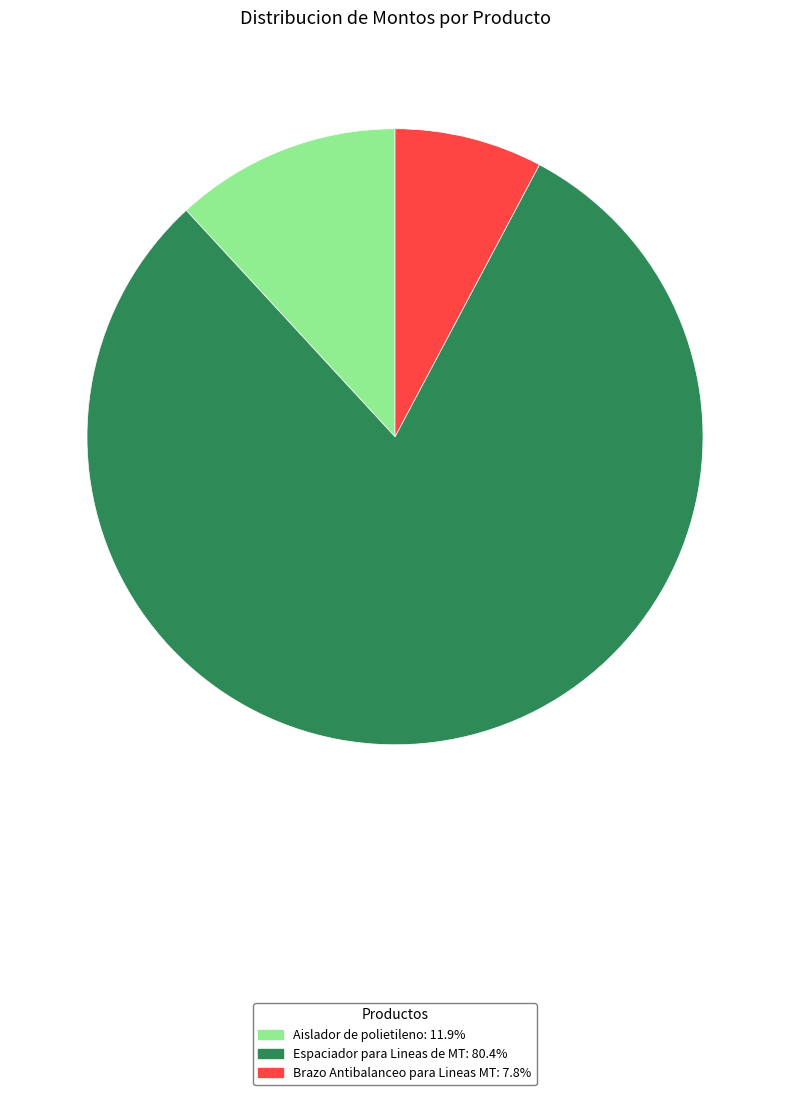

Which category has the biggest portion of the pie?

Espaciador para Lineas de MT